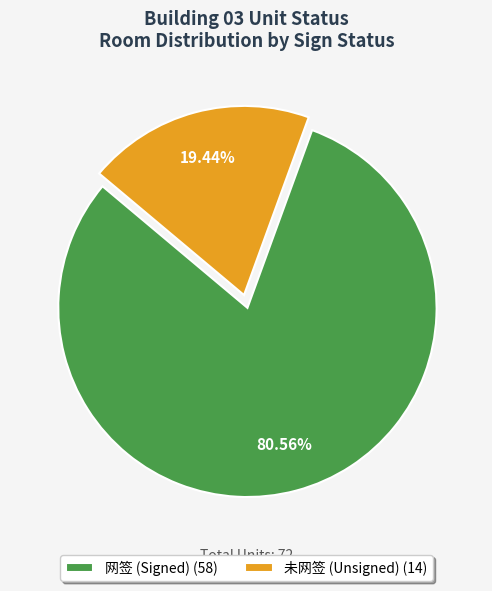

Is there a majority slice in this chart?

Yes